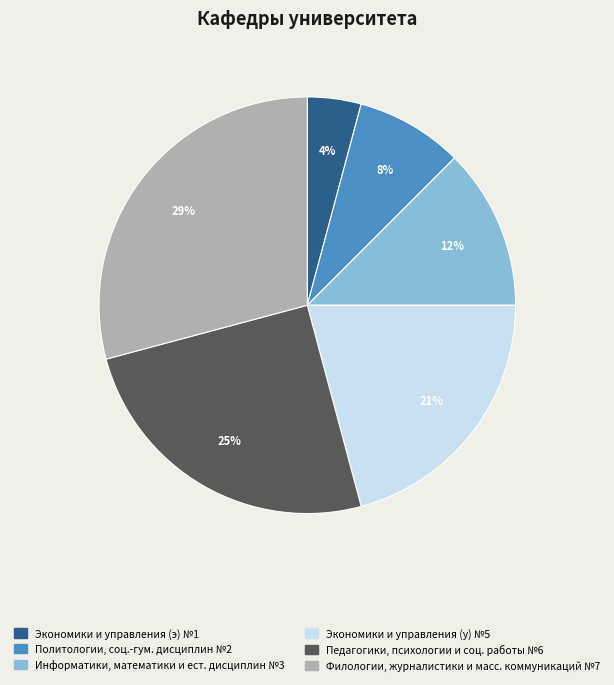

Count the number of slices in the pie.

6